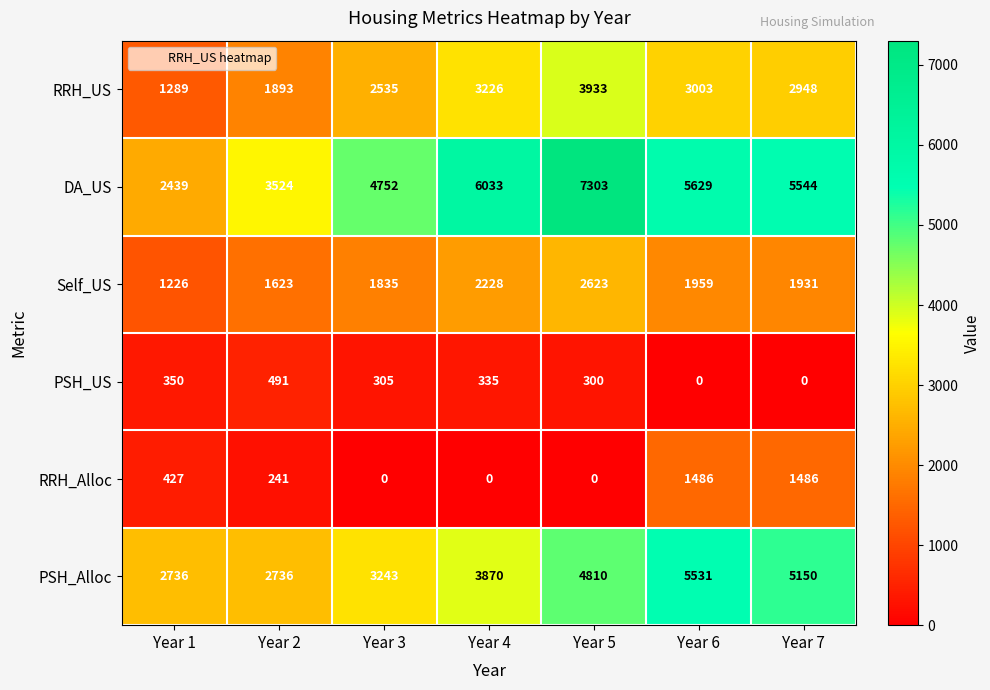

List the series in order of their peak value, lowest first.

PSH_US, RRH_Alloc, Self_US, RRH_US, PSH_Alloc, DA_US